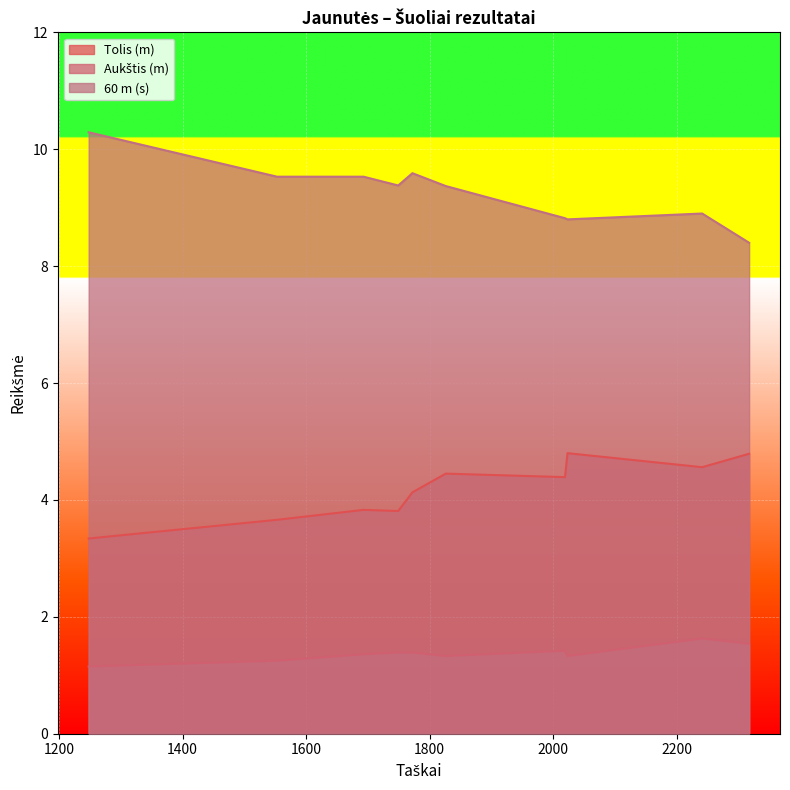

The Aukštis (m) series shows 2.0 at 1693. True or false?

False